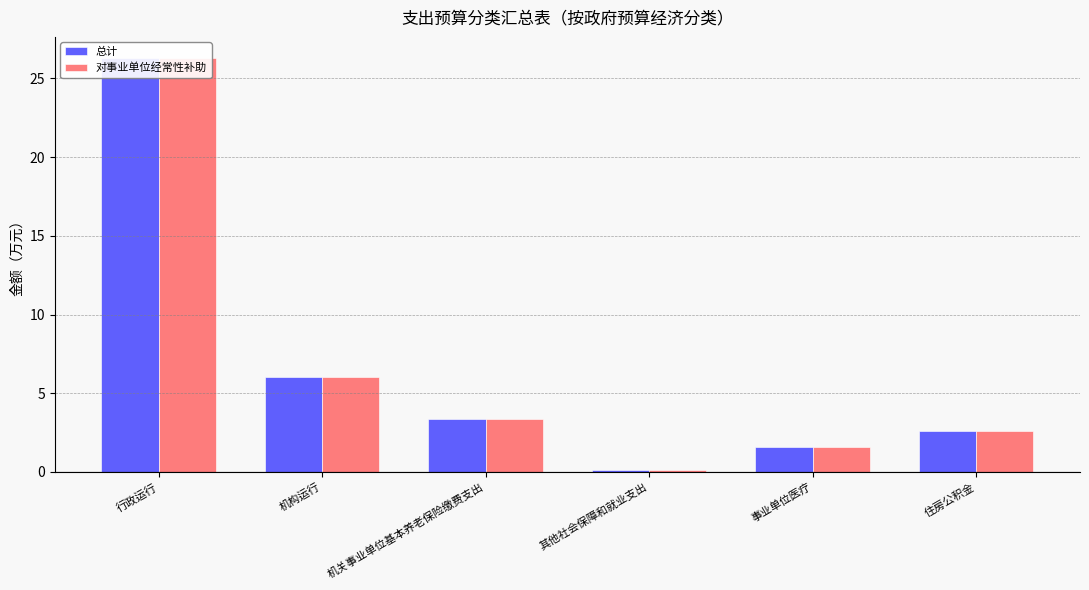

At how many categories does at least one series exceed 2?

4